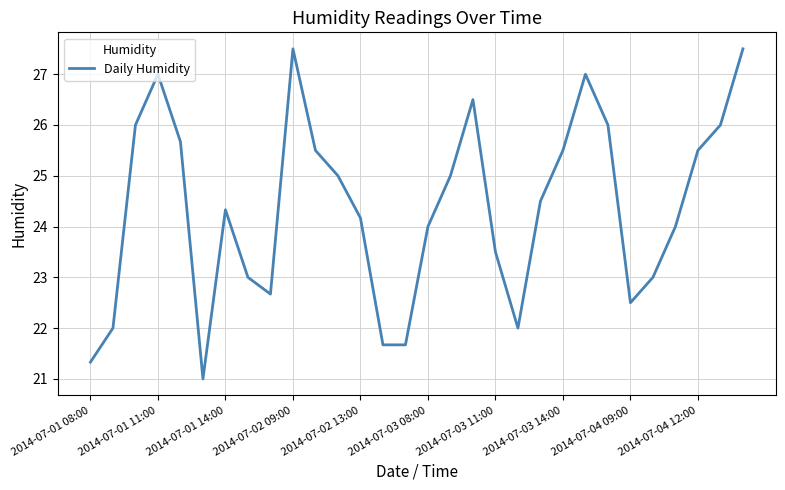

What is the greatest value displayed?

27.5